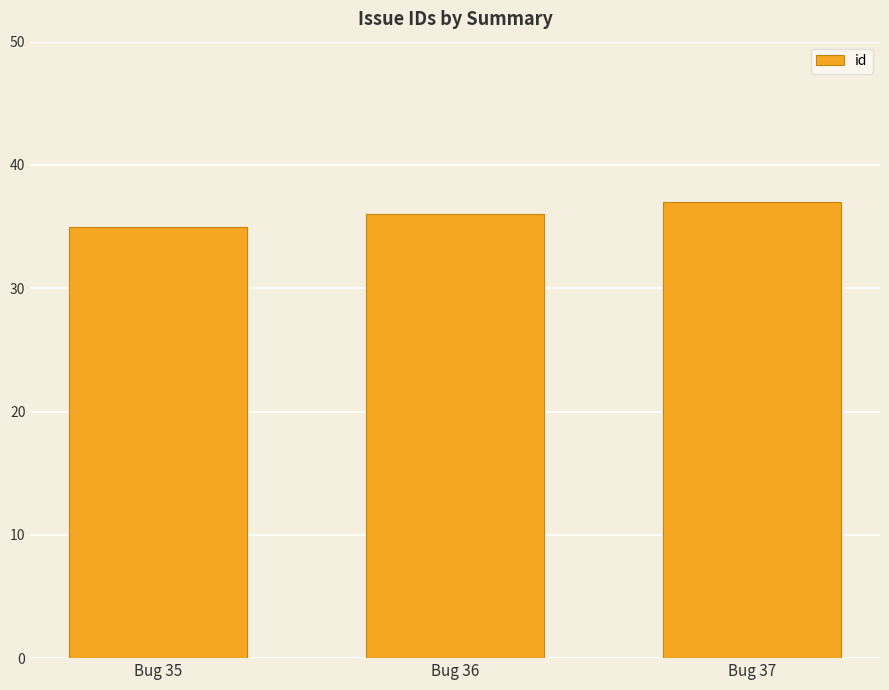

Is it true that the value at Bug 37 is 12?

False